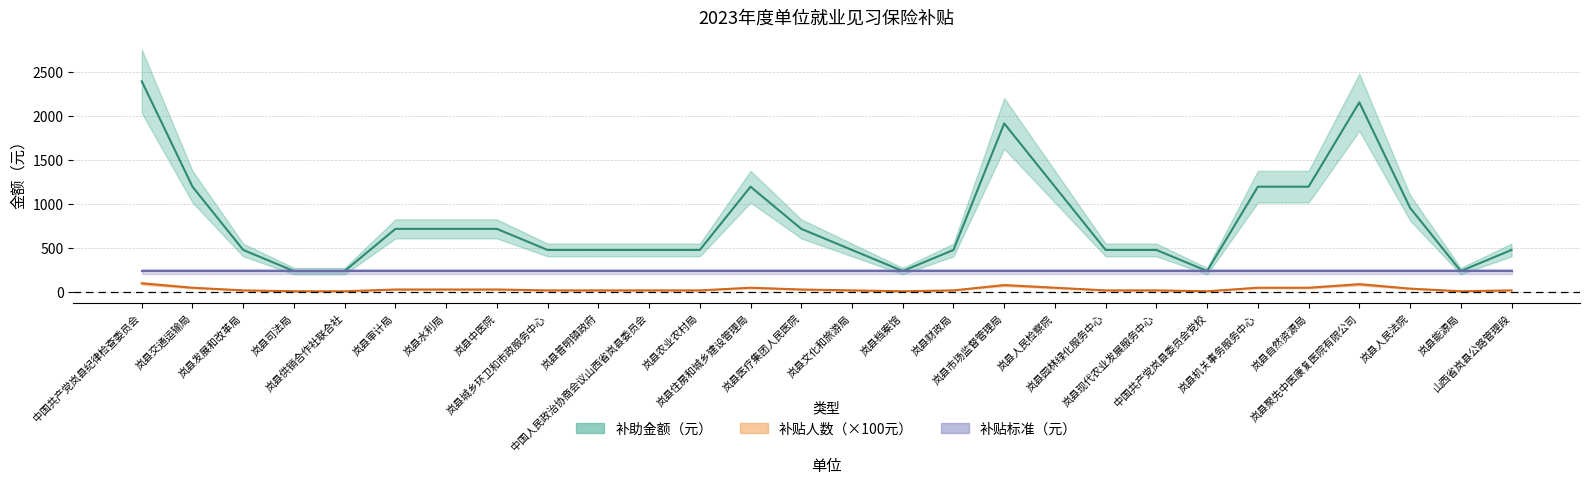

What is the value of the 补贴人数 point at the 11th from the left?

480